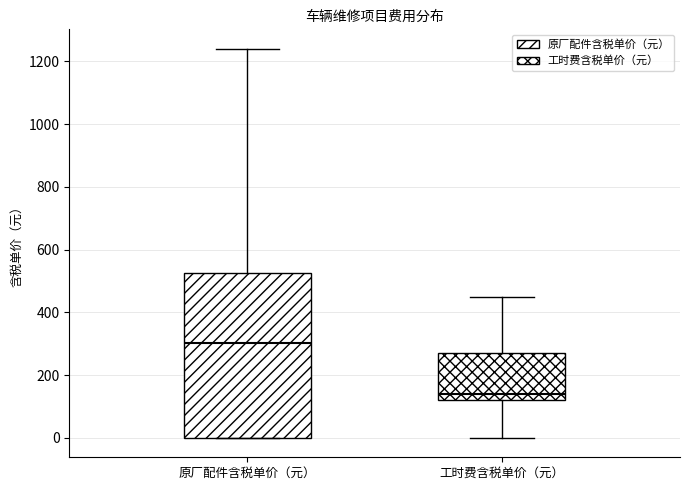

Which box's median line is the lowest?

工时费含税单价（元）